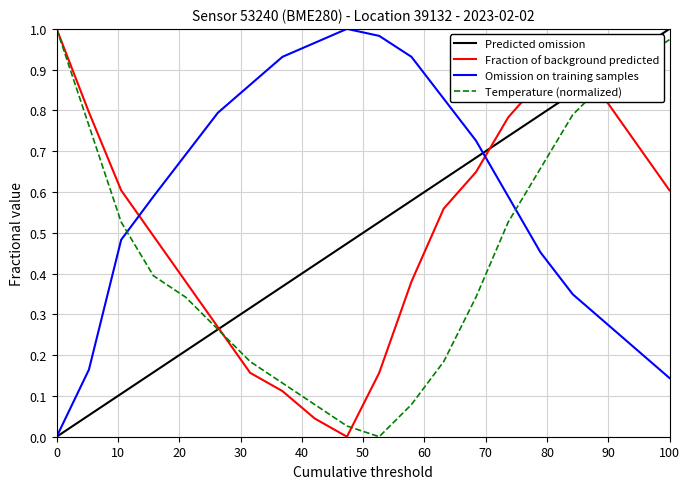

After their last crossing, which series has the higher values: Fraction of background predicted or Omission on training samples?

Fraction of background predicted